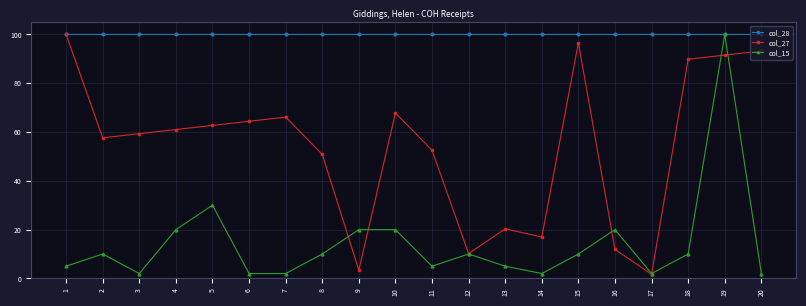

How many lines are shown in the chart?

3